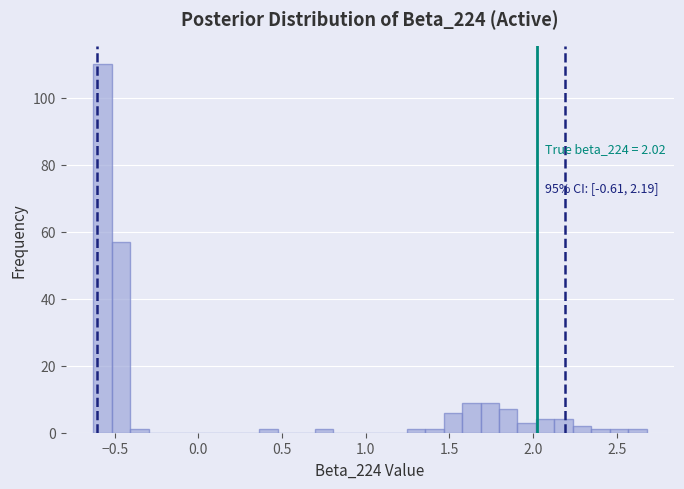

Around what value on the x-axis is the tallest bar? Give the approximate position of its centre, as read against the axis.

-0.55